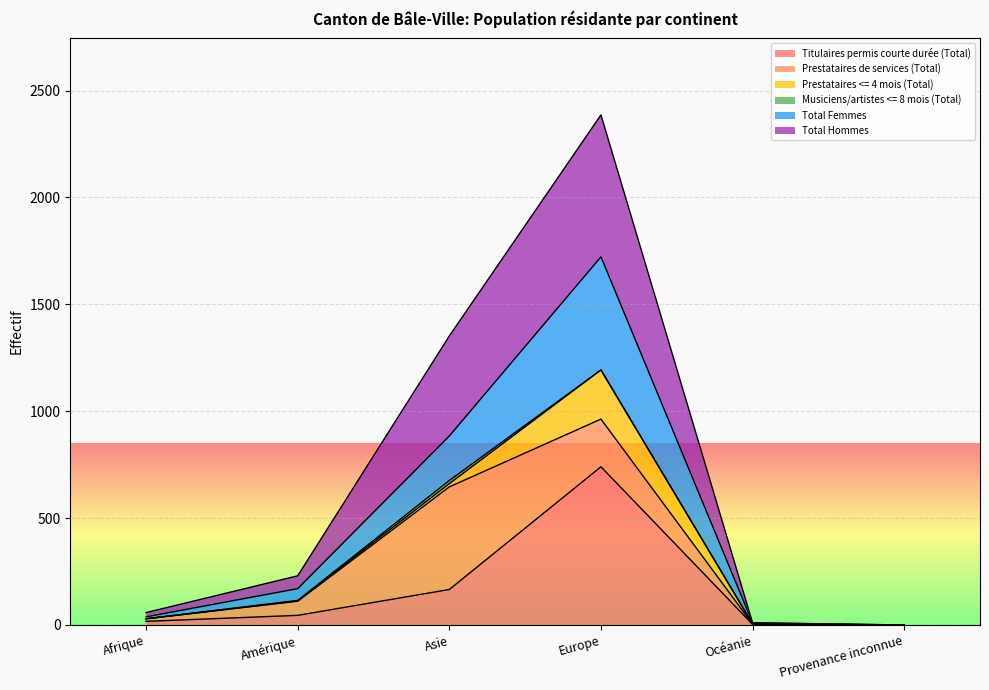

At which label is Titulaires permis courte durée (Total) closest to 370?

Asie